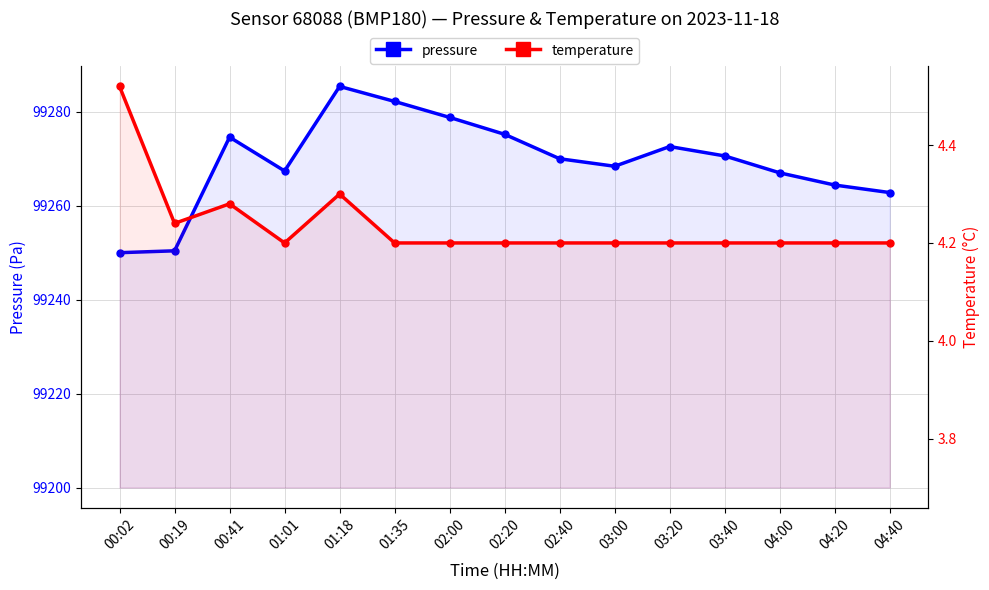

Rank the categories by temperature value from lowest to highest.

01:01, 01:35, 02:00, 02:20, 02:40, 03:00, 03:20, 03:40, 04:00, 04:20, 04:40, 00:19, 00:41, 01:18, 00:02